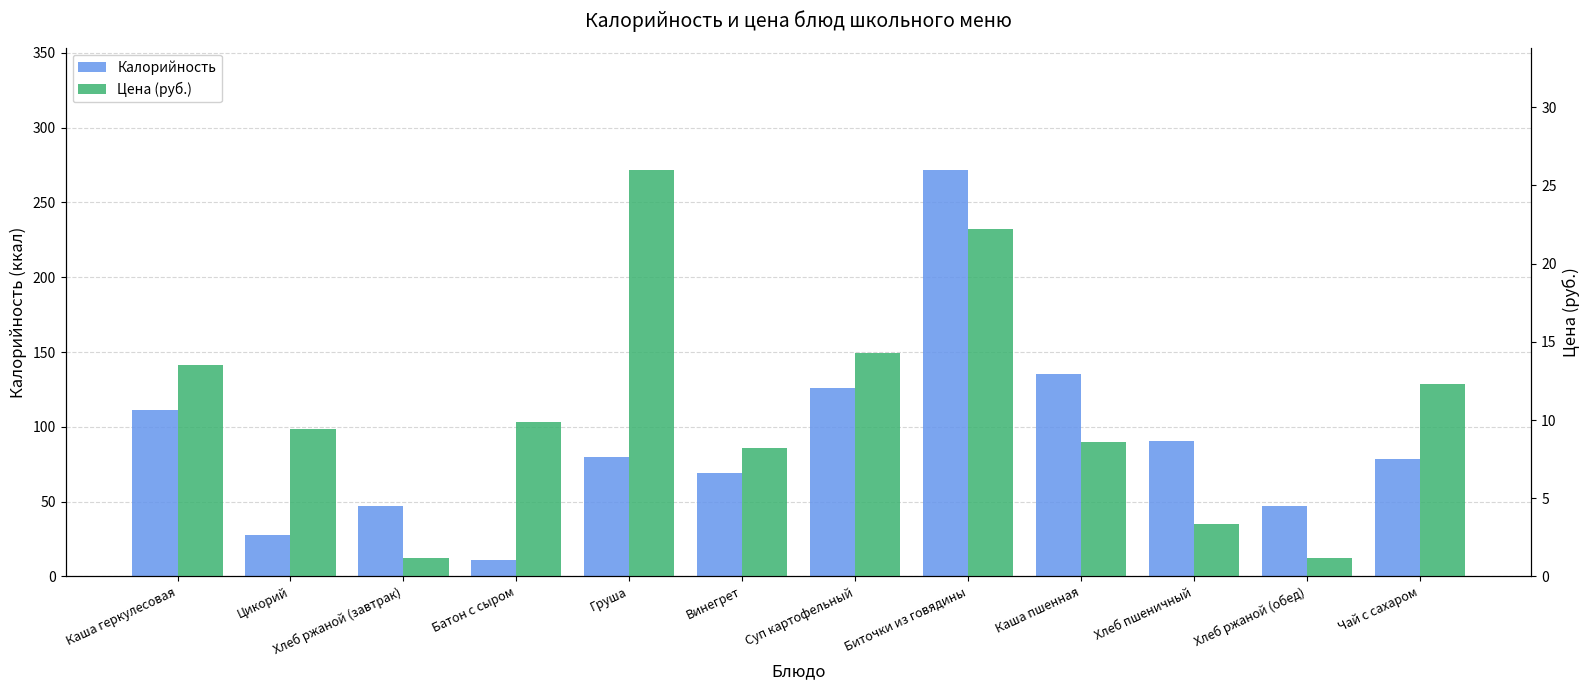

How many values in the Калорийность series are below 80?

6